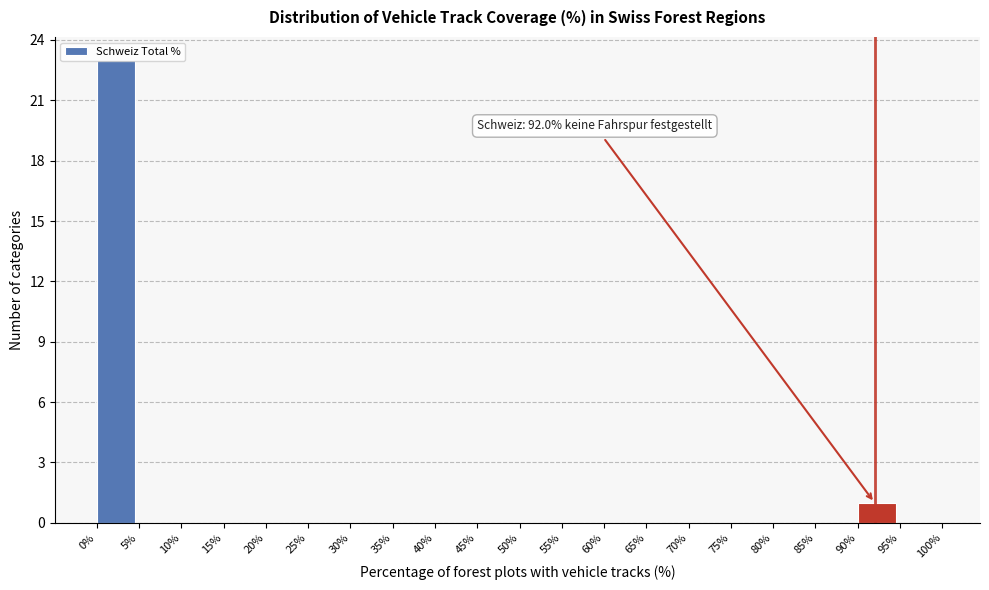

Over which range of the x-axis is the bar tallest?

0% to 5%